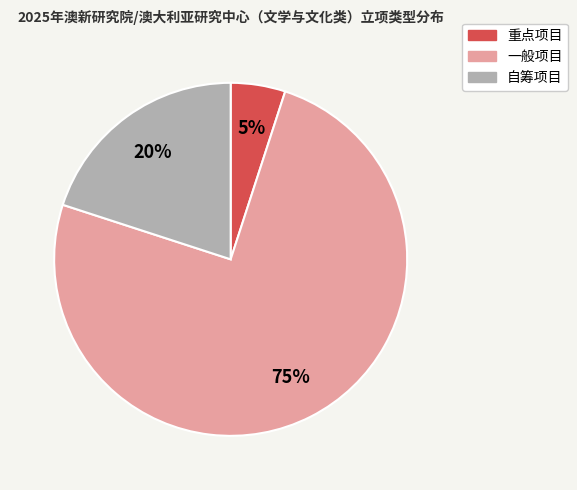

How many slices are in this pie chart?

3